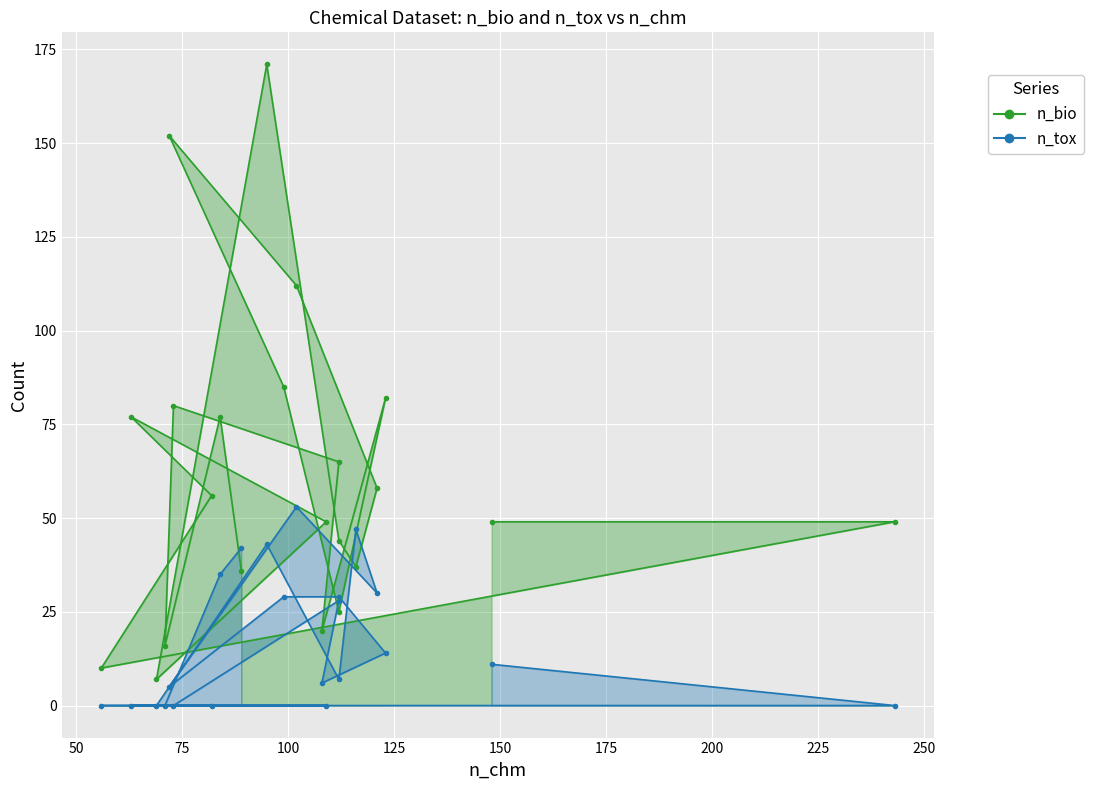

The value of n_tox at 72 is 5. True or false?

True